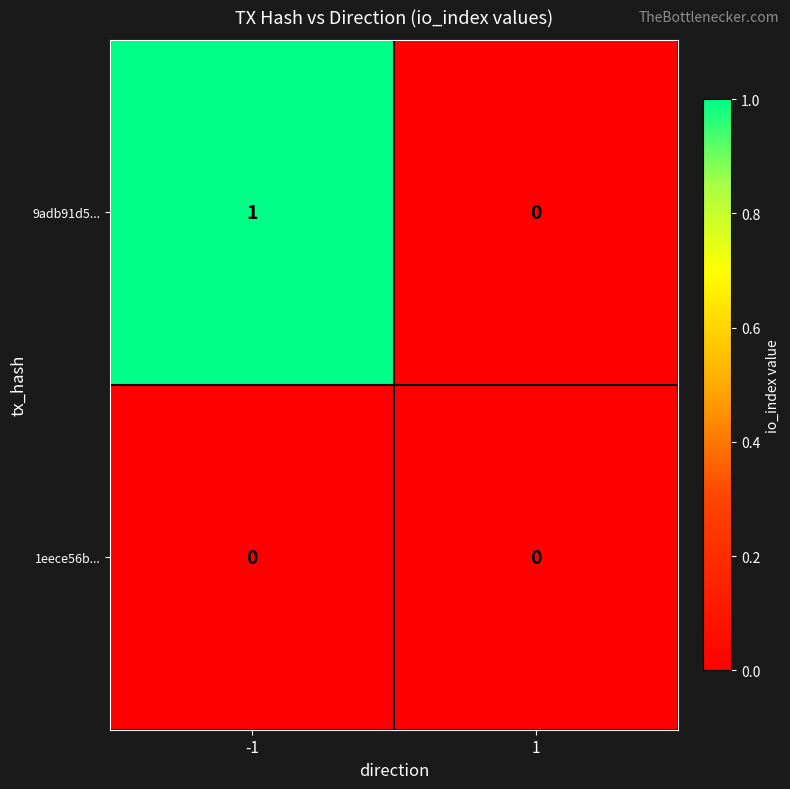

Rank the series by their average value, from highest to lowest.

9adb91d5..., 1eece56b...